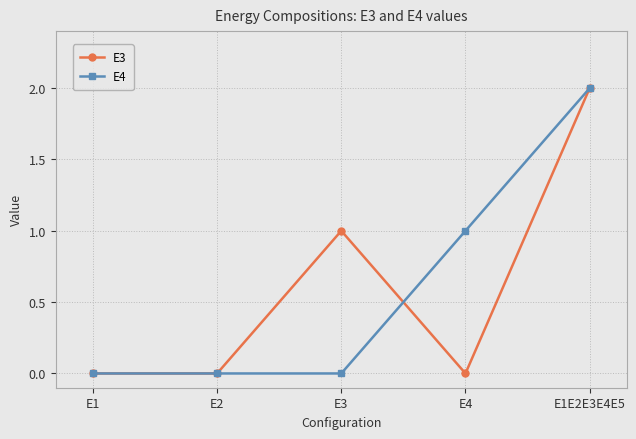

Is it true that E3 equals 1 at E1?

False